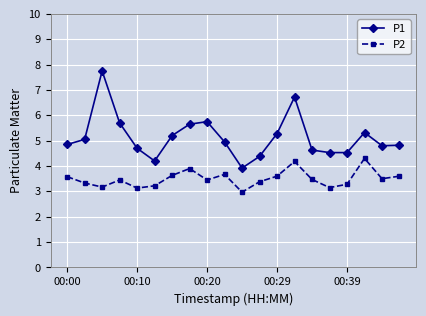

Rank the series by their maximum value, from lowest to highest.

P2, P1